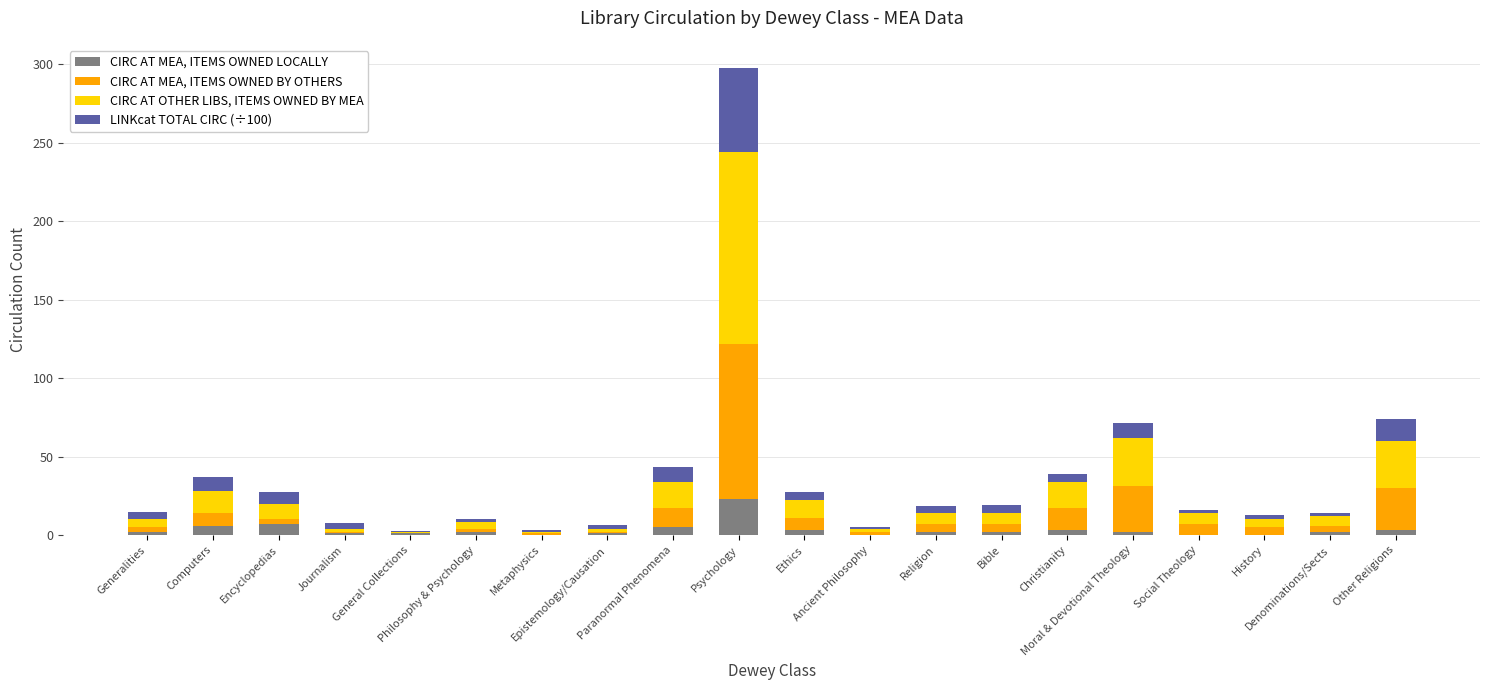

What is the maximum value for CIRC AT MEA, ITEMS OWNED LOCALLY?

23.0